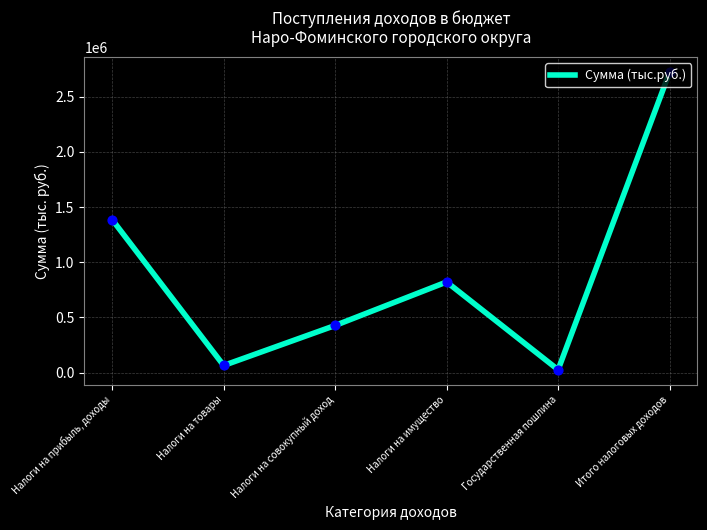

Between Итого налоговых доходов and Налоги на товары, which is larger?

Итого налоговых доходов